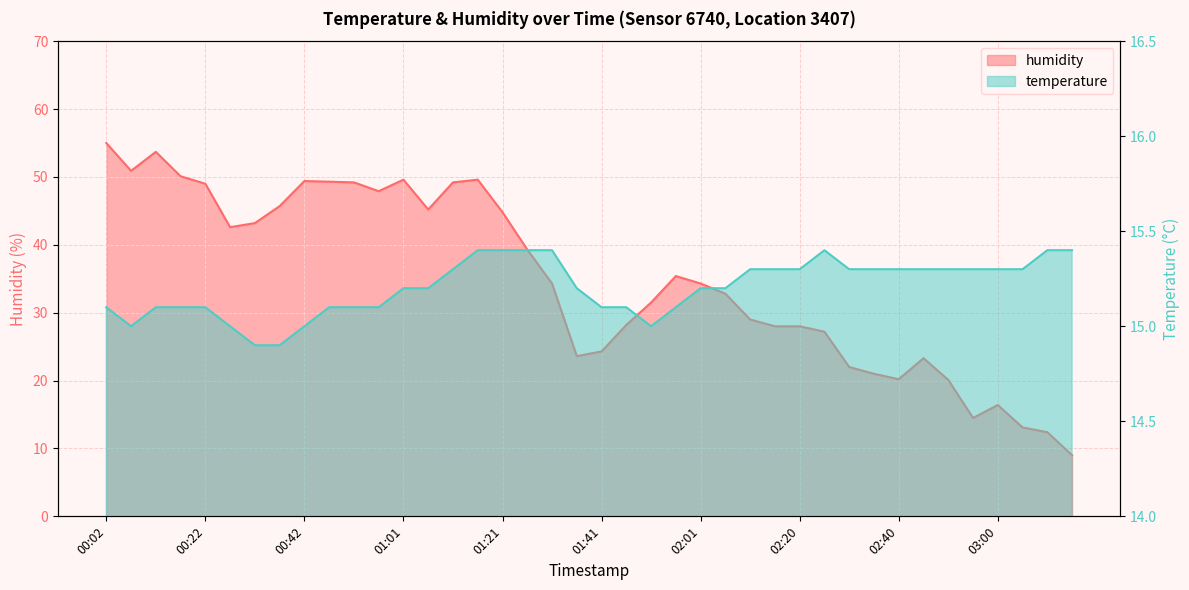

How many interior local peaks does the humidity series have?

7